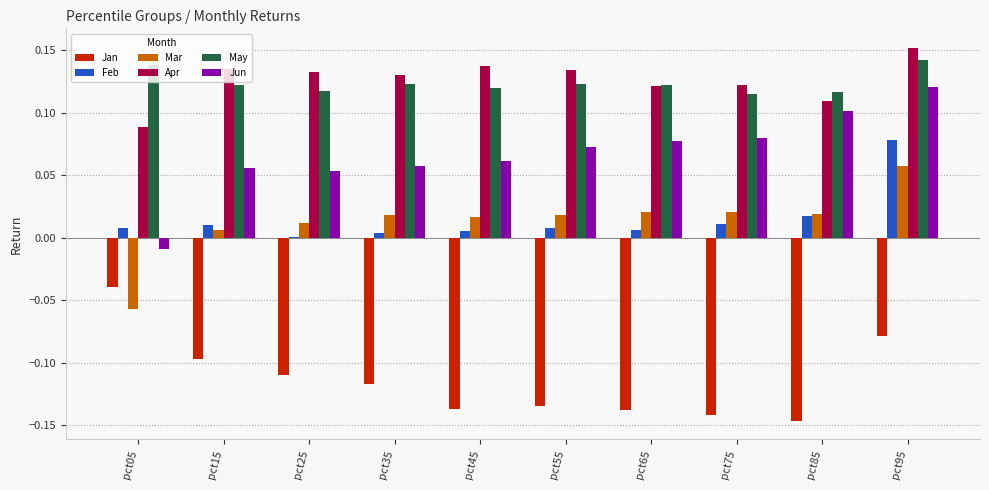

Is the value of Apr at pct55 greater than the value of Jan at pct35?

Yes